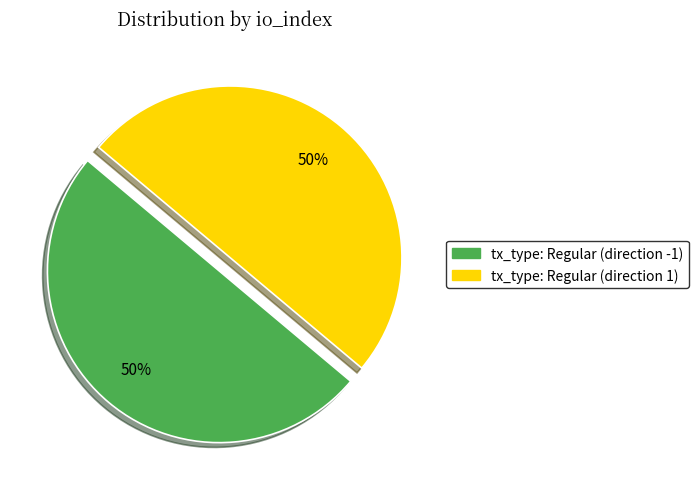

Approximately how many times larger is the value at tx_type: Regular (direction -1) compared to tx_type: Regular (direction 1)?

1.0